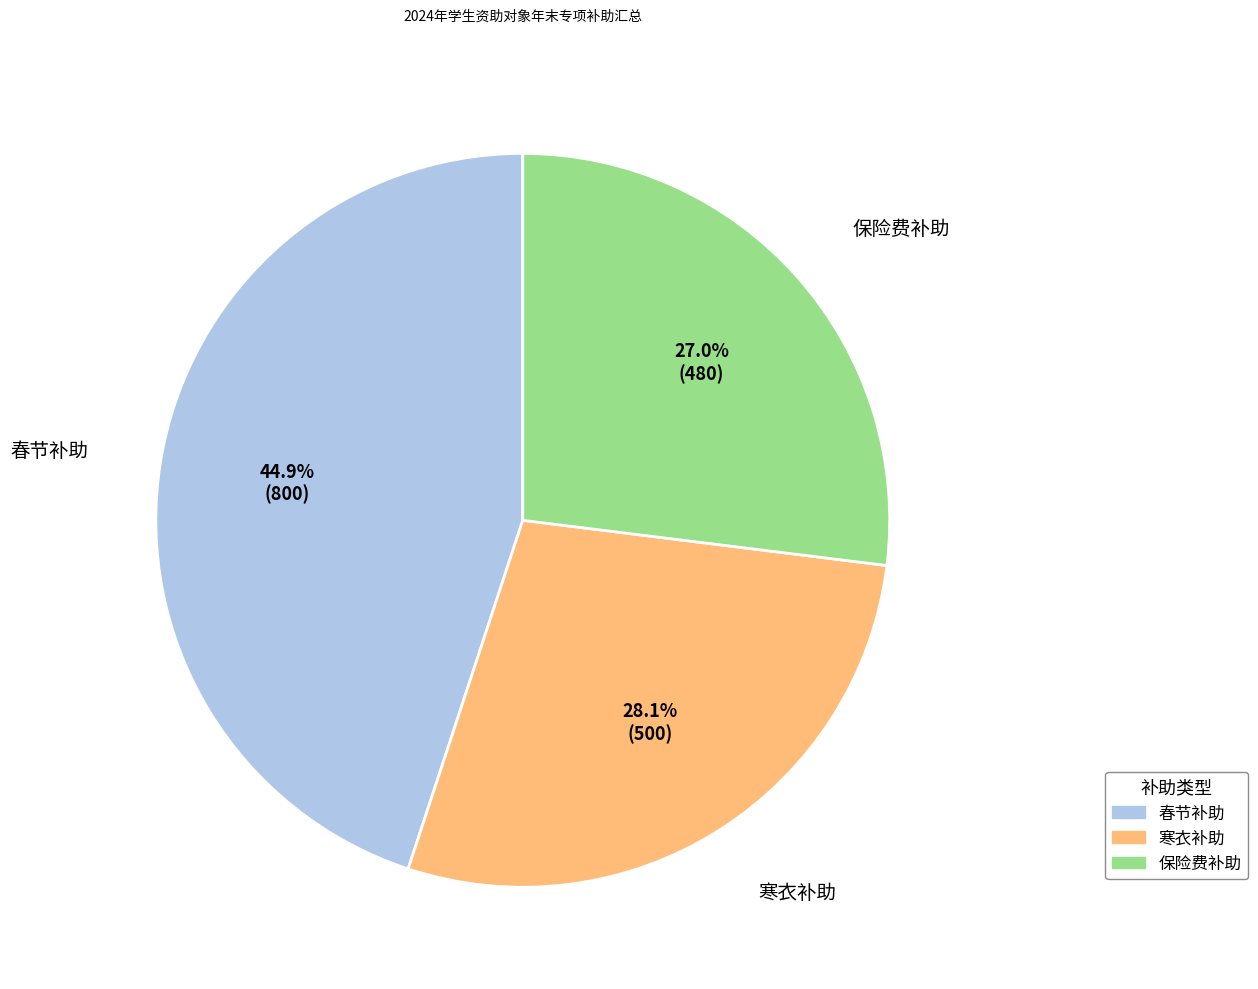

Between 寒衣补助 and 春节补助, which is larger?

春节补助